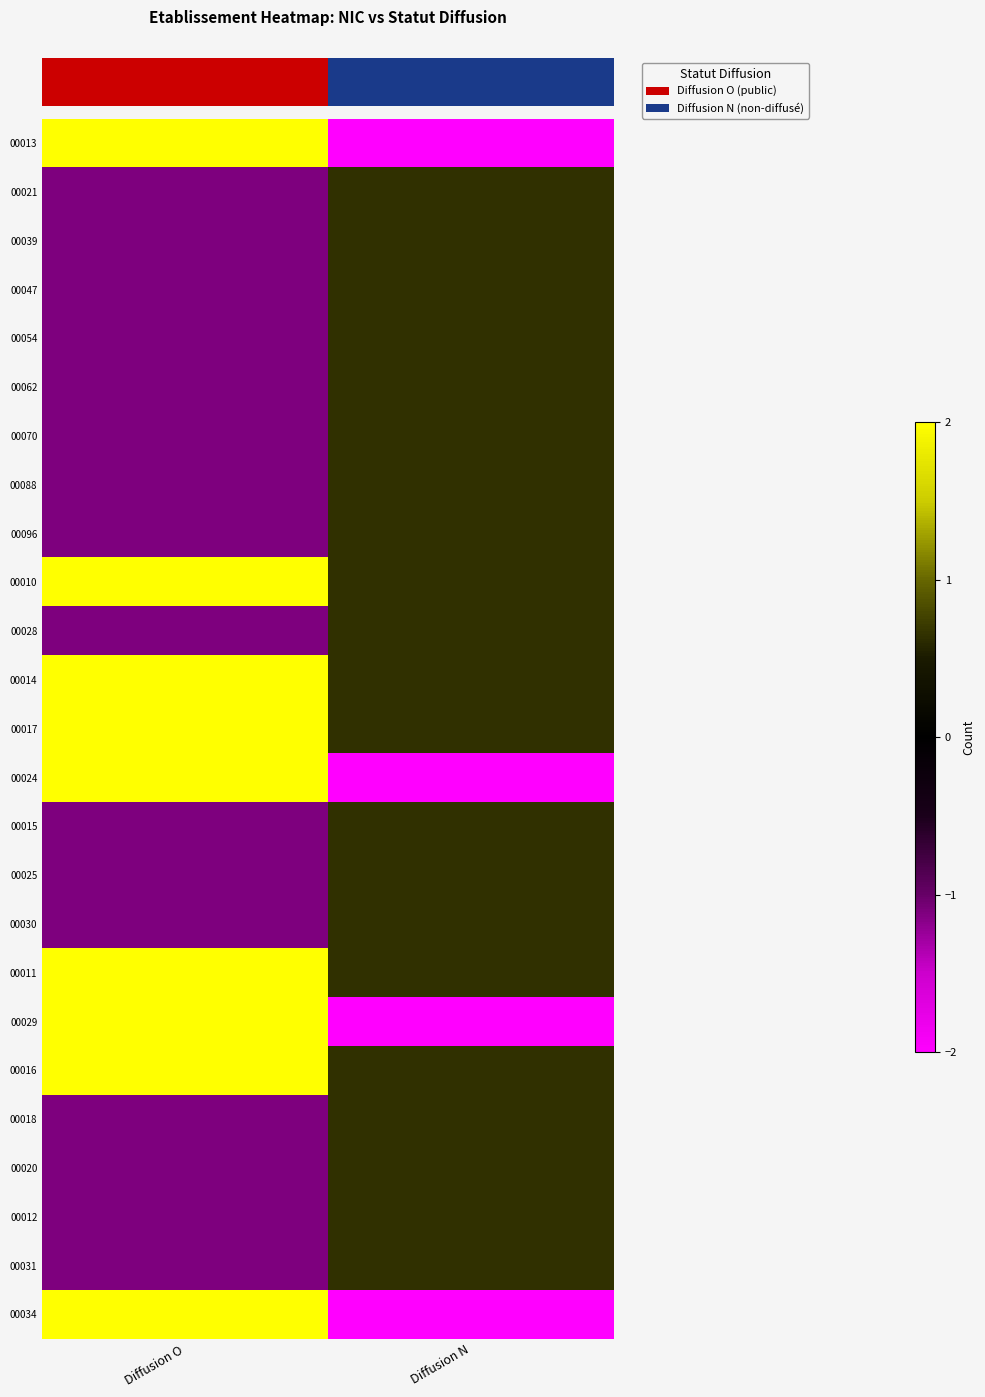

Which label corresponds to the largest value in the chart?

Diffusion O